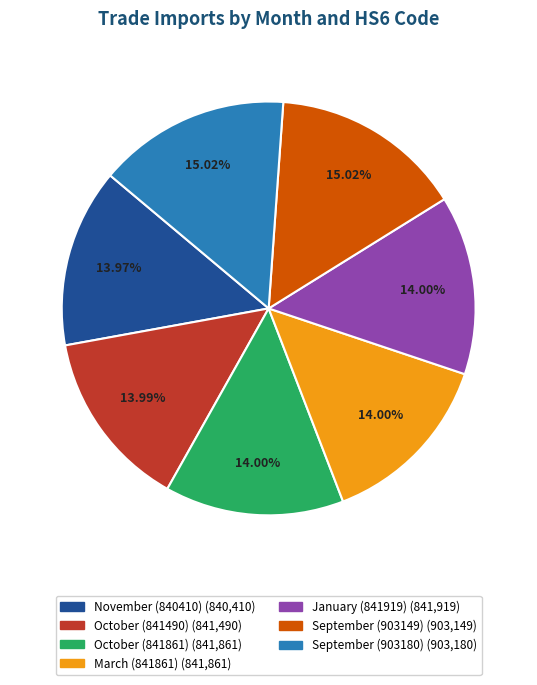

To the nearest percent, what is the average slice percentage?

14%